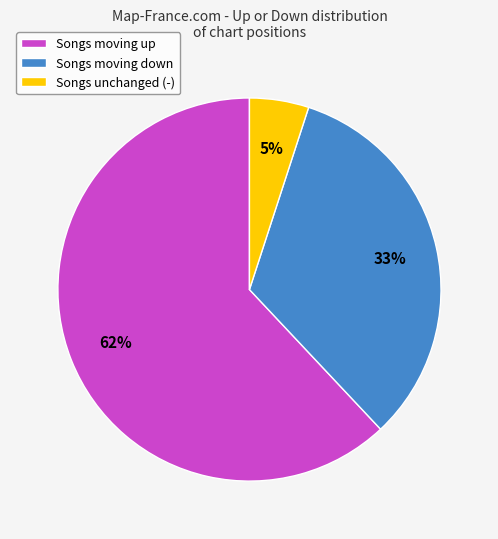

To the nearest percent, what is the combined percentage of Songs unchanged (-) and Songs moving down?

38%